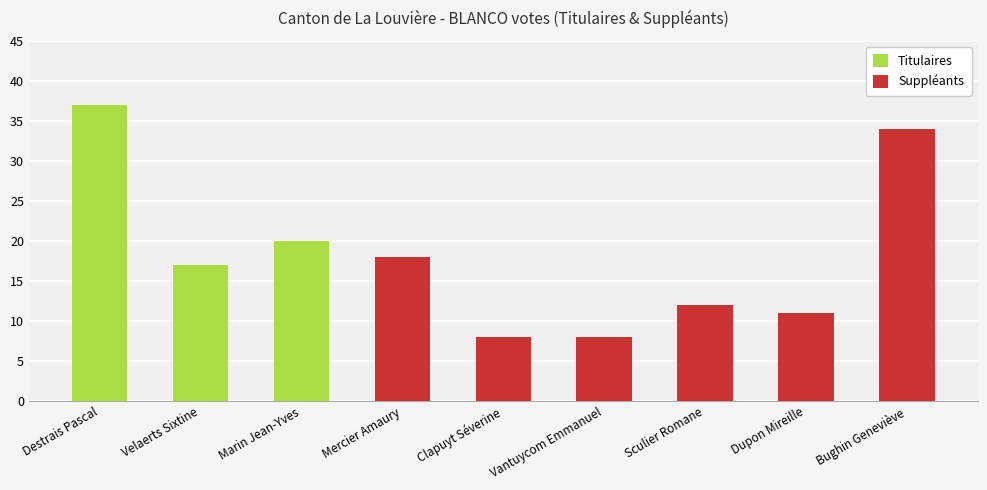

Which series has the largest range (max minus min)?

Titulaires